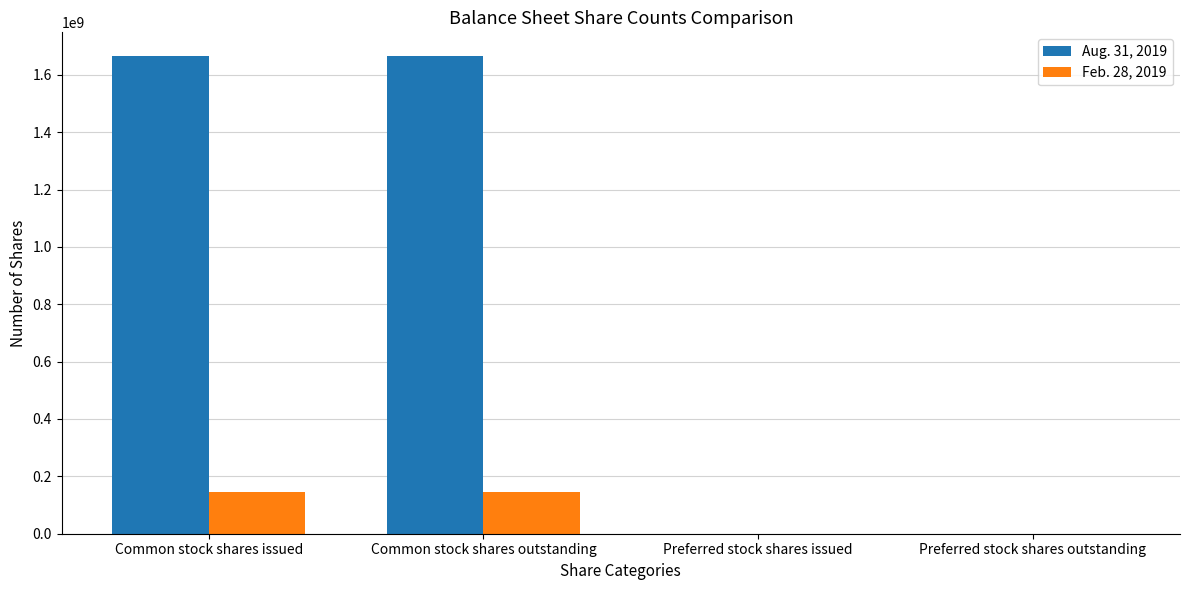

Are the bars grouped side by side (vs. stacked)?

Yes